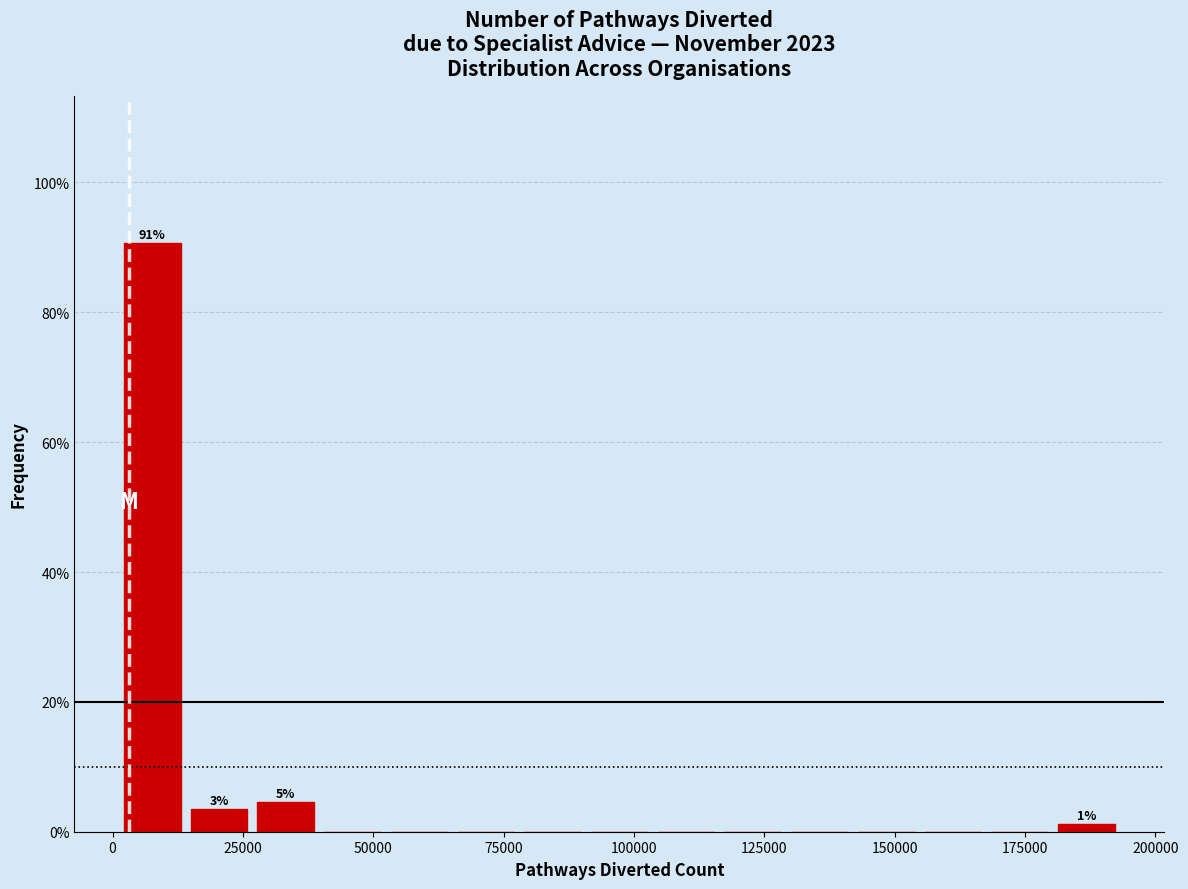

Around what value on the x-axis is the tallest bar? Give the approximate position of its centre, as read against the axis.

10000